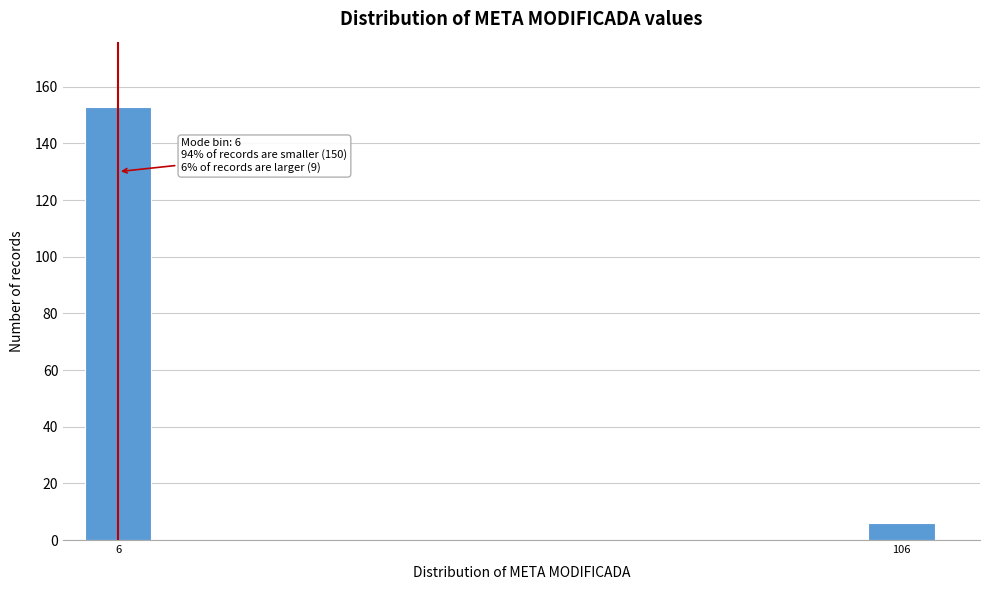

Reading right to left, list all the values displayed in this chart.

106=6	6=153